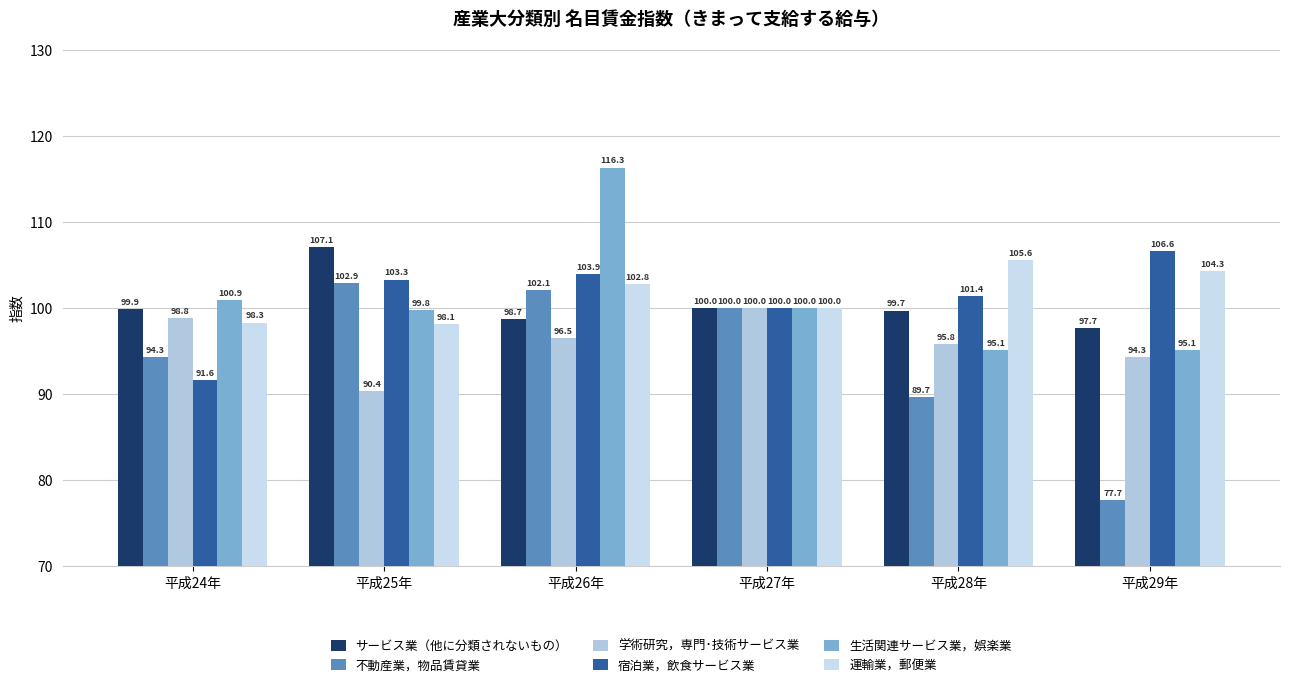

At which label does 生活関連サービス業，娯楽業 first exceed 100?

平成24年